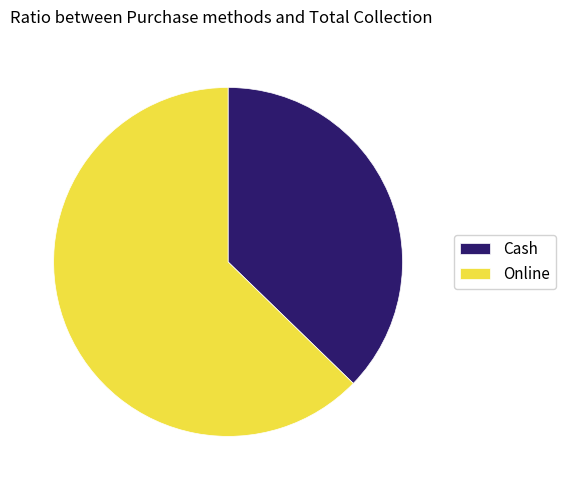

How many slices are in this pie chart?

2